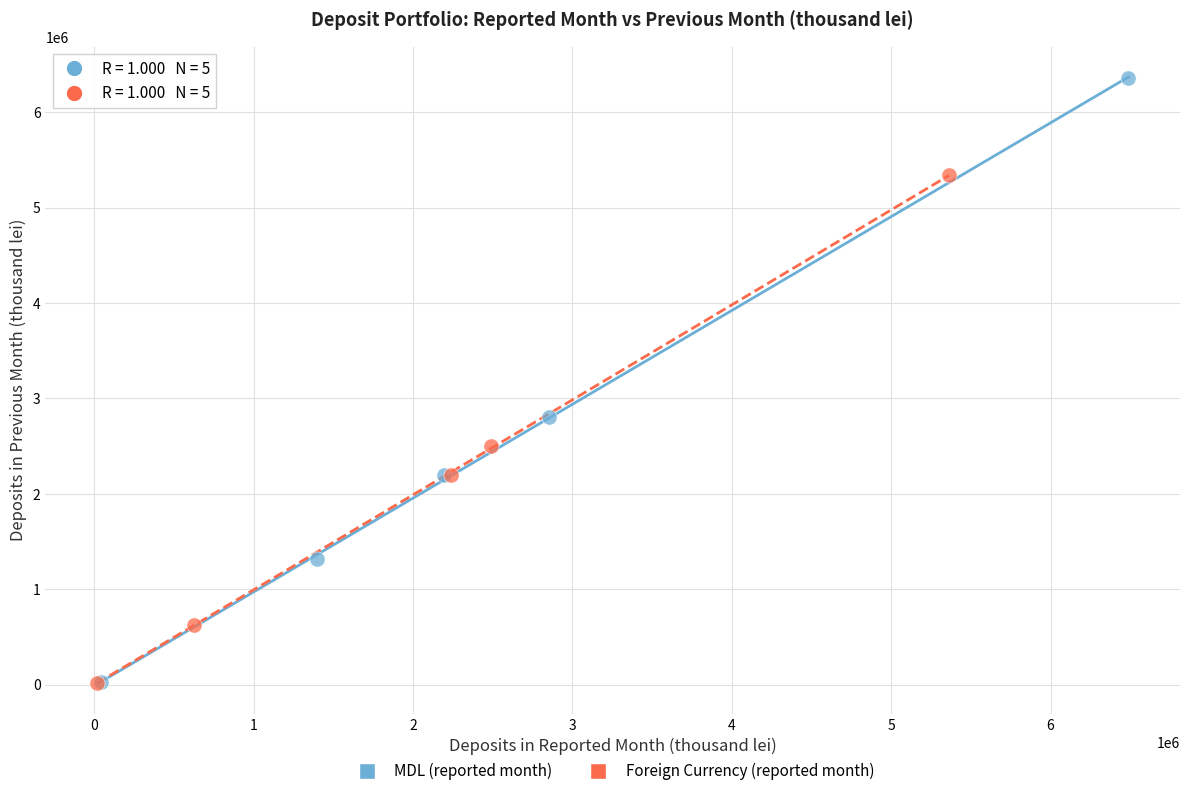

Which series has the widest spread of Y values?

MDL (reported month)